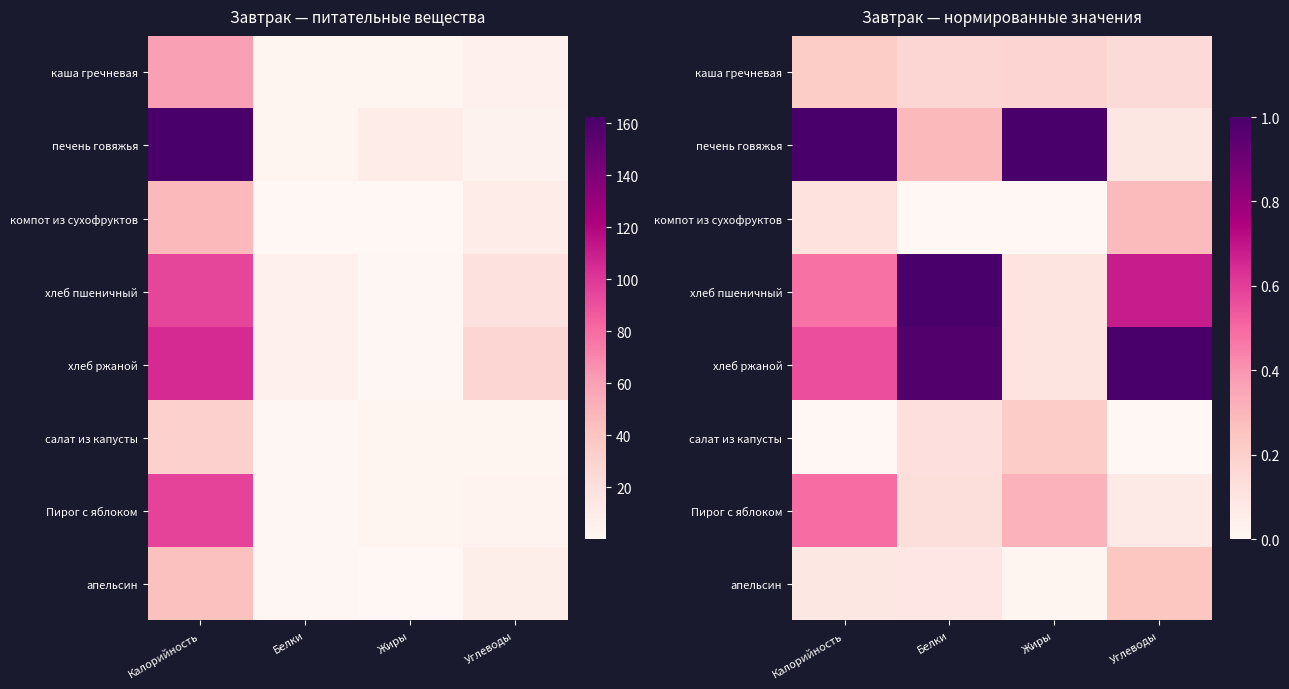

The апельсин series shows 0.1 at Белки. True or false?

False